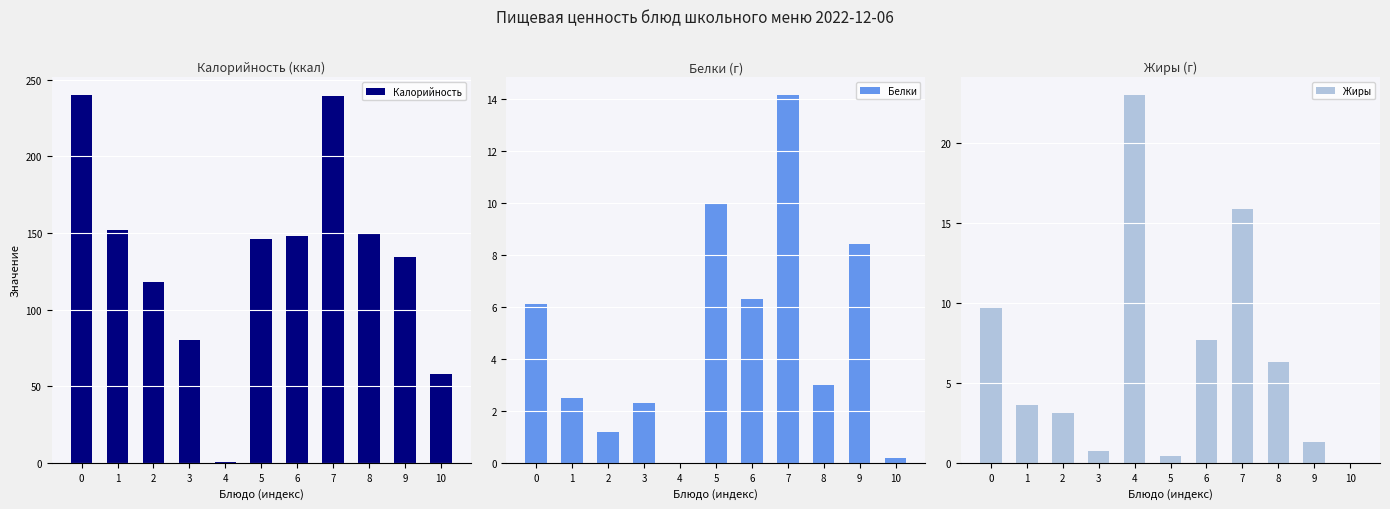

Which category has the lowest value across all series?

4